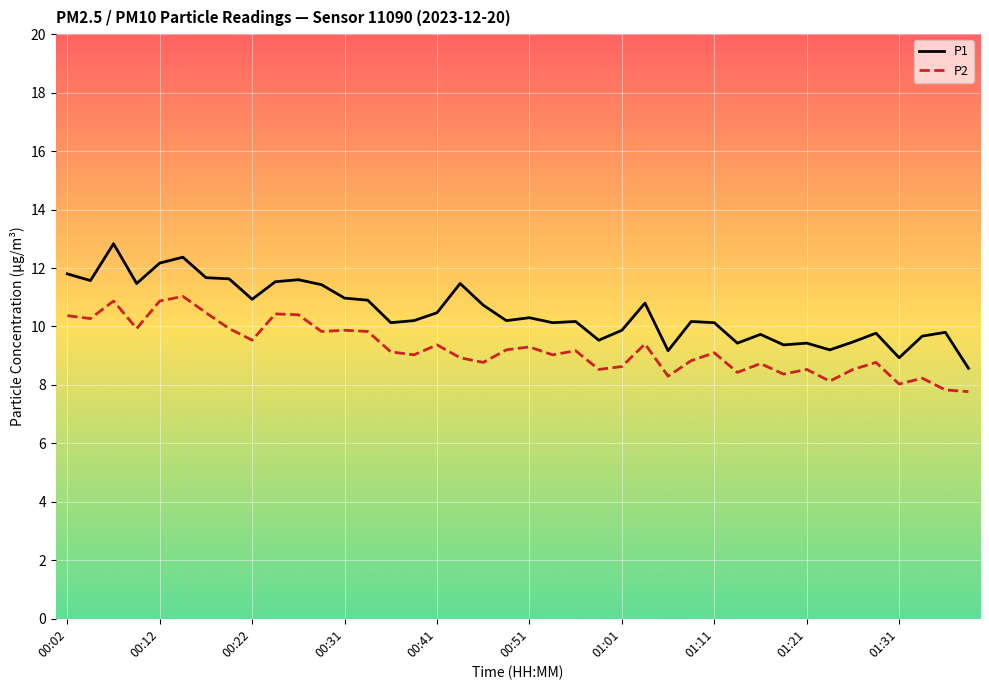

What are all the series names shown in the legend?

P1, P2